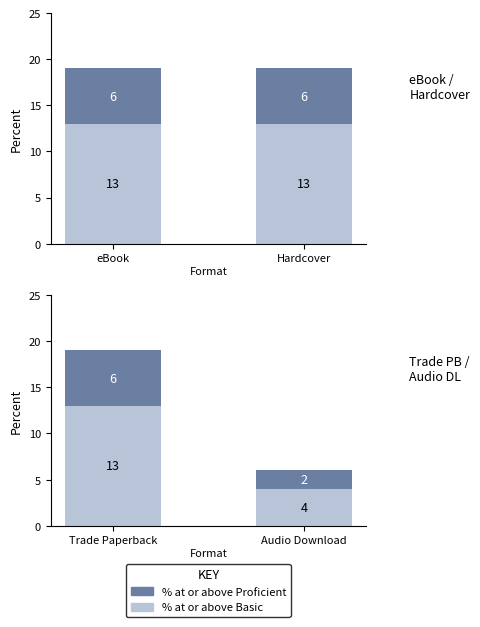

True or false: % at or above Proficient has a value of 6 at Trade Paperback.

True